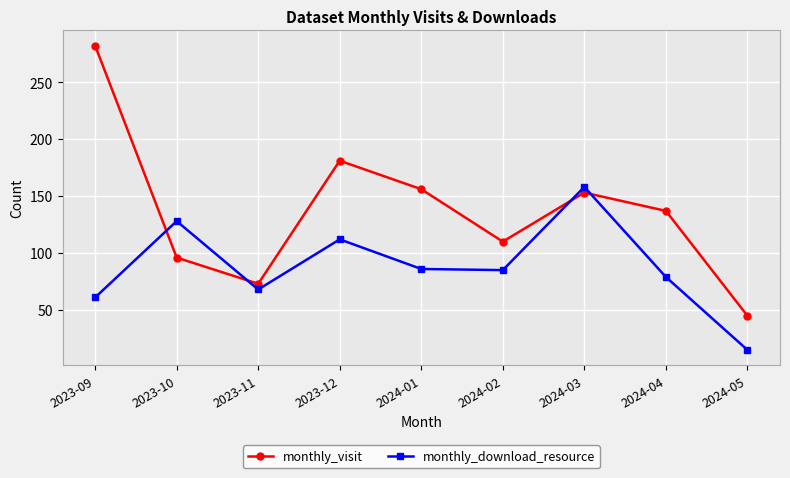

The value of monthly_visit at 2023-12 is 181. True or false?

True